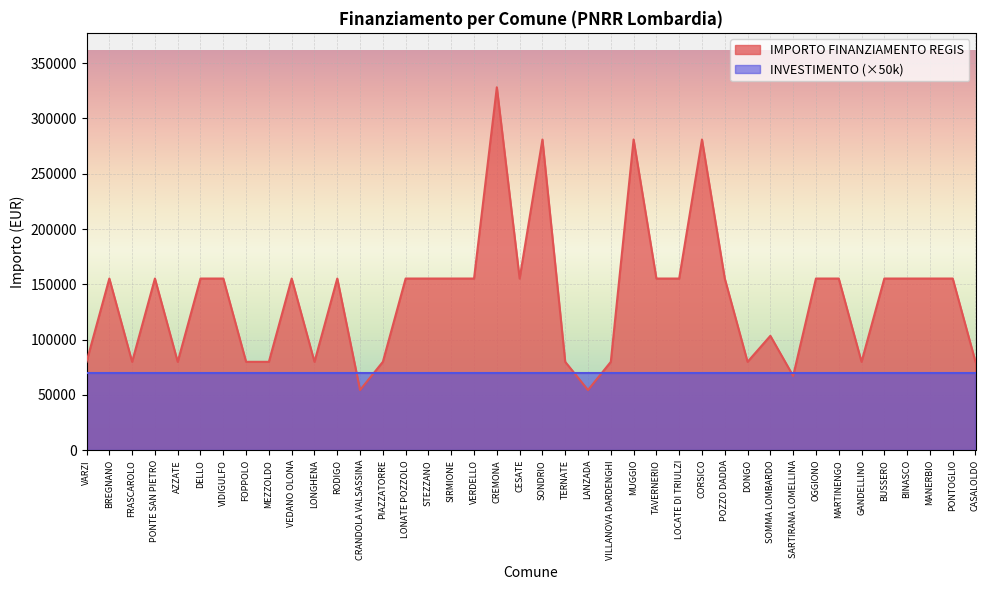

How many values are below 155234?

16